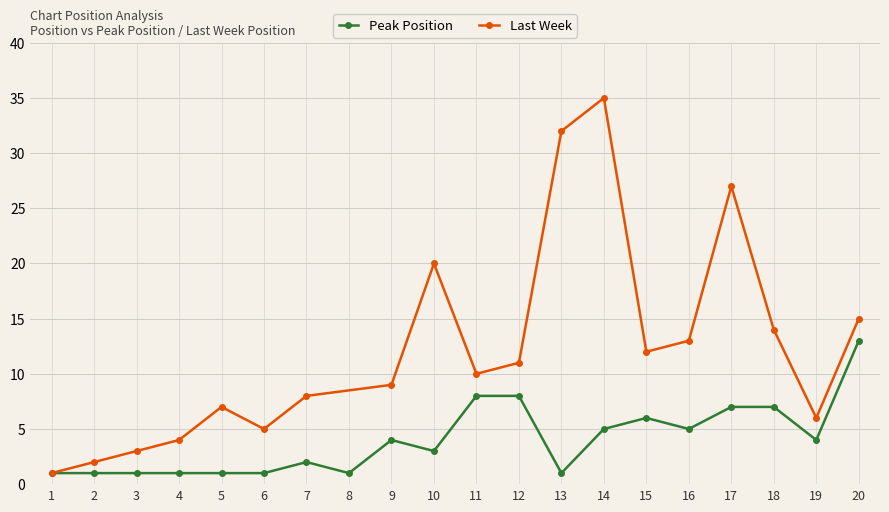

True or false: the data shows 1 at 4.

True